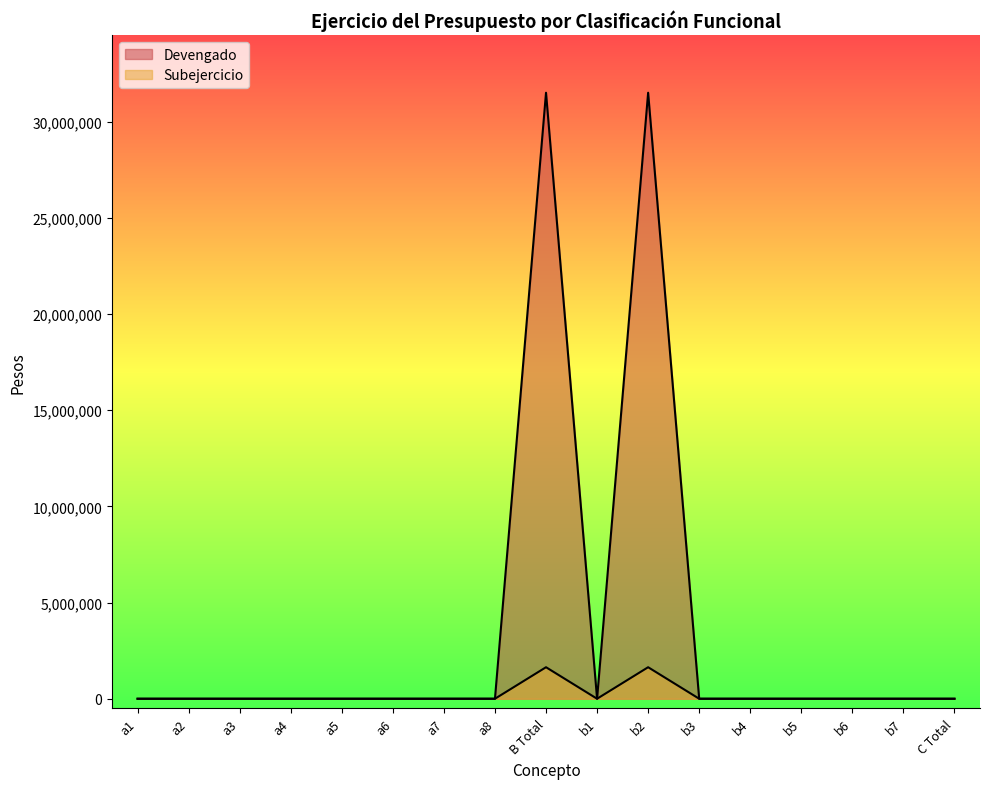

Is the value of Subejercicio at a6 greater than the value of Devengado at a5?

No